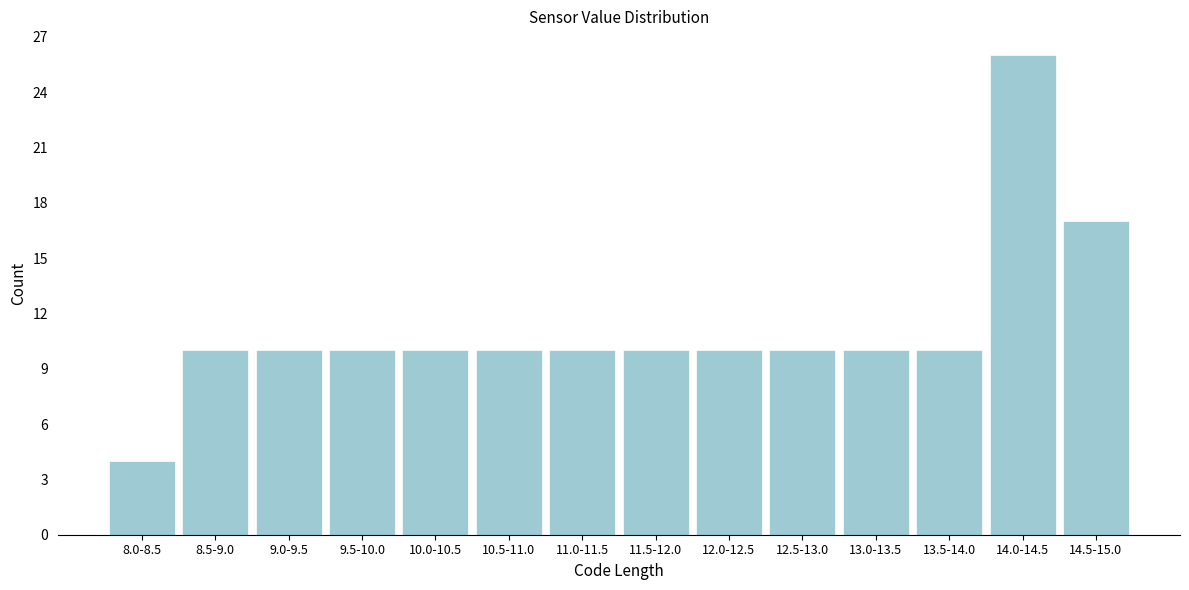

Reading right to left, extract all data points from this chart.

17	26	10	10	10	10	10	10	10	10	10	10	10	4